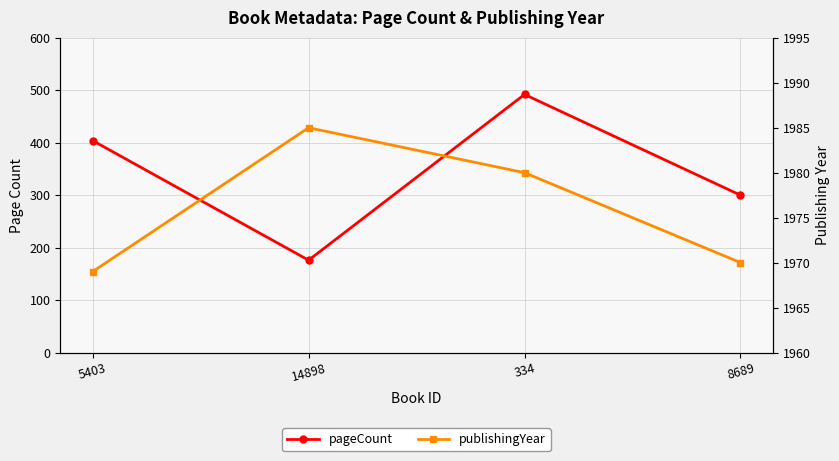

Where is the first local minimum for pageCount?

14898